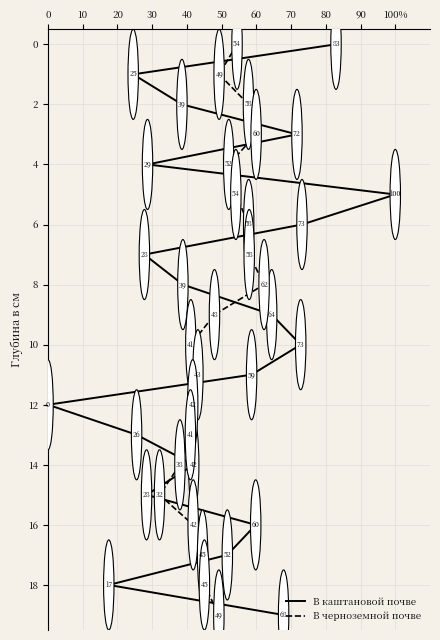

How many lines are shown in the chart?

2